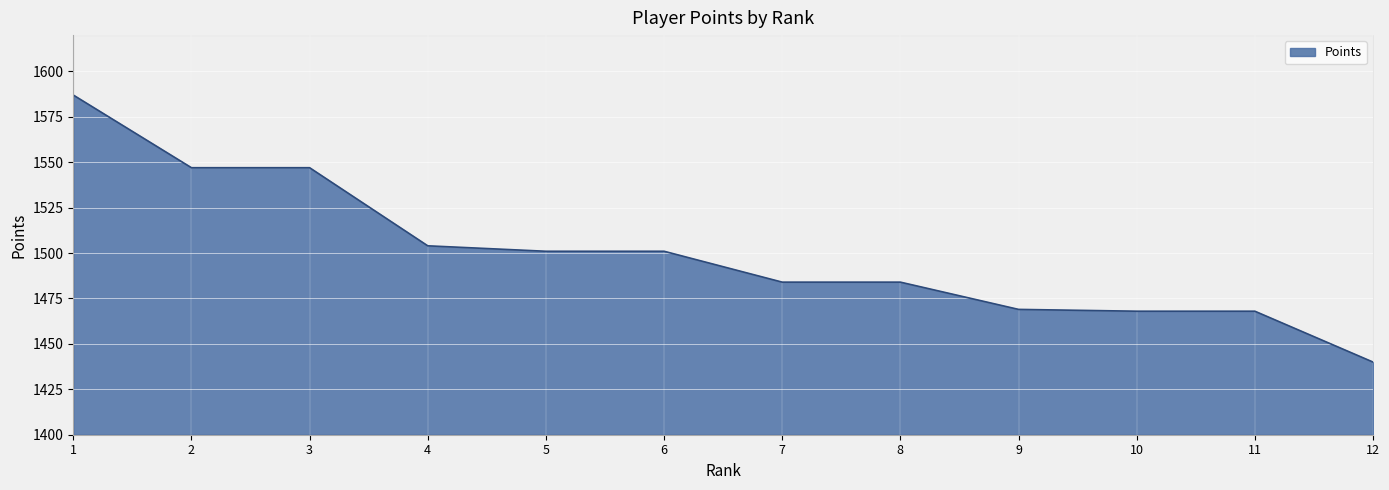

Rank the categories by value from lowest to highest.

12, 10, 11, 9, 7, 8, 5, 6, 4, 2, 3, 1